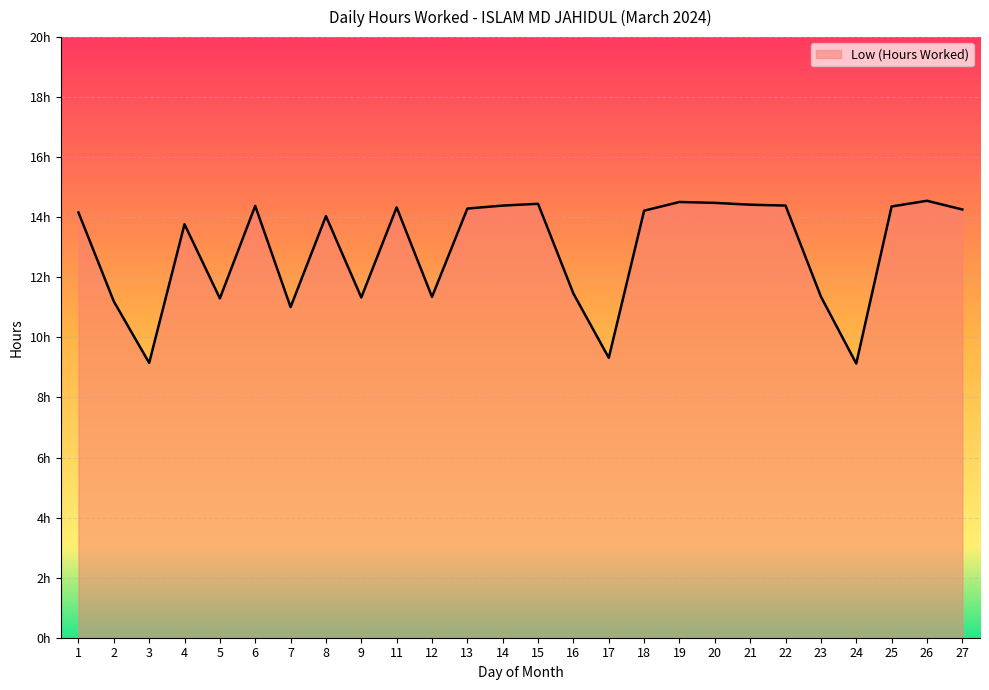

Reading left to right, what are all the values shown in this chart?

14.2	11.2	9.2	13.8	11.3	14.4	11.0	14.0	11.3	14.3	11.3	14.3	14.4	14.4	11.5	9.3	14.2	14.5	14.5	14.4	14.4	11.4	9.1	14.4	14.6	14.3